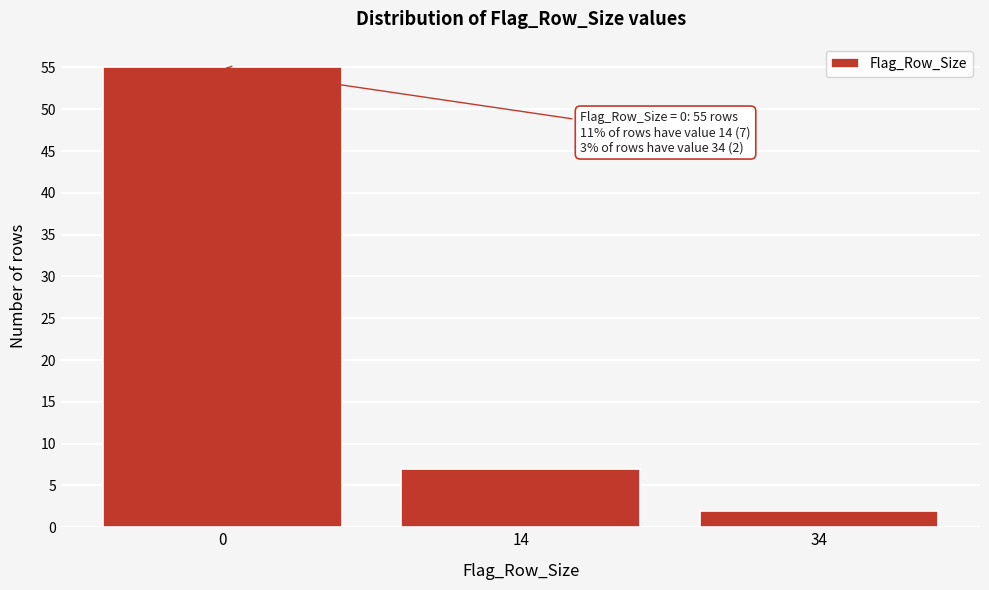

Reading left to right, list all the values displayed in this chart.

0=55	14=7	34=2